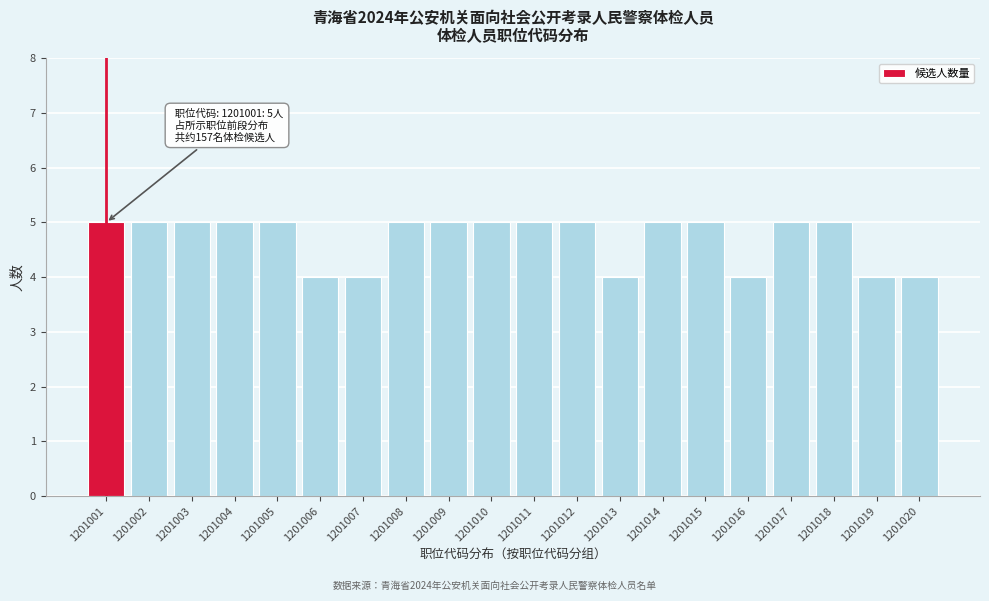

Reading left to right, transcribe all the data shown in this chart.

1201001=5	1201002=5	1201003=5	1201004=5	1201005=5	1201006=4	1201007=4	1201008=5	1201009=5	1201010=5	1201011=5	1201012=5	1201013=4	1201014=5	1201015=5	1201016=4	1201017=5	1201018=5	1201019=4	1201020=4